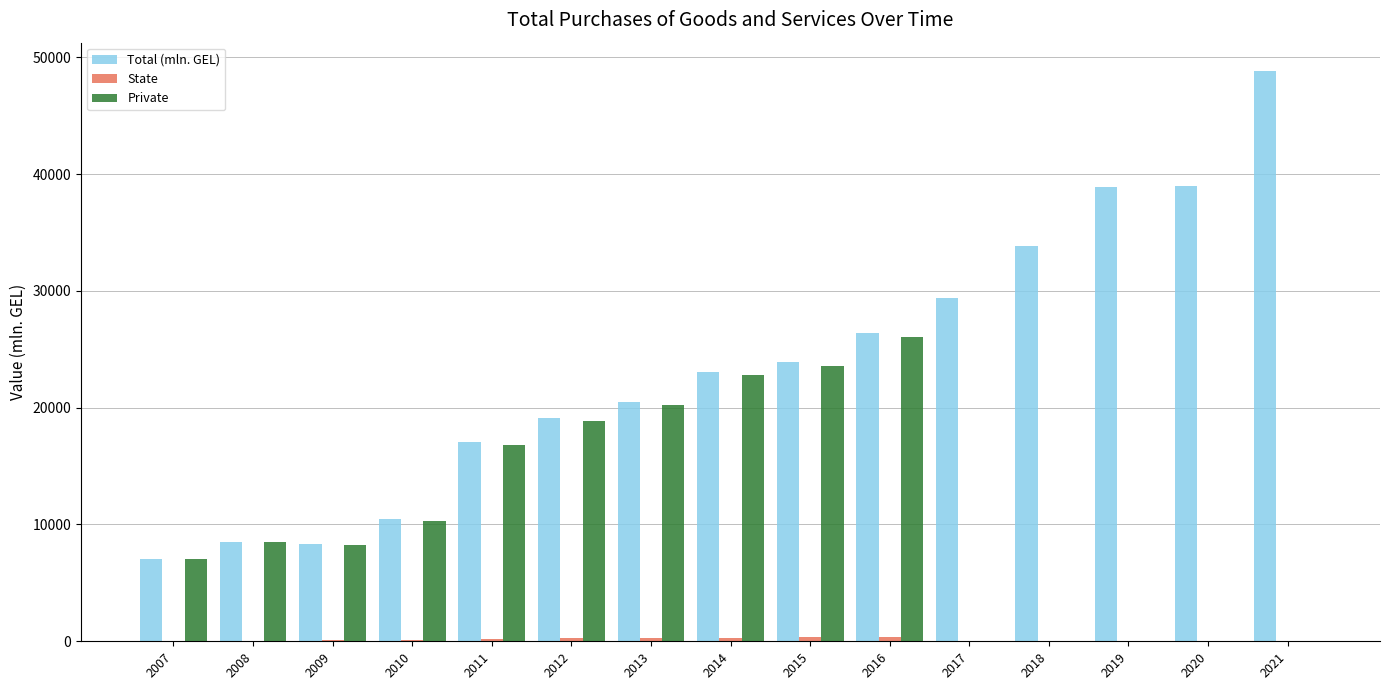

At which category is the sum across all series the highest?

2016